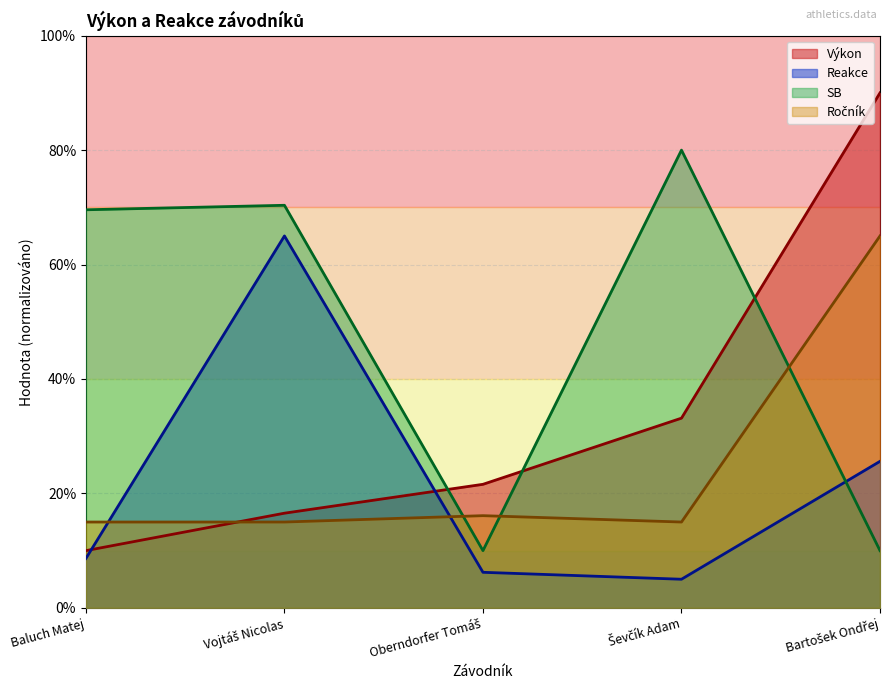

What is the minimum value shown in the chart?

5.0